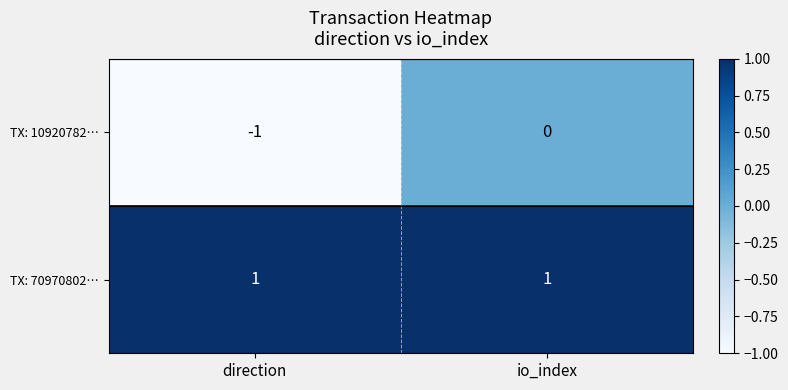

List the series in order of their overall mean, lowest first.

TX: 10920782…, TX: 70970802…